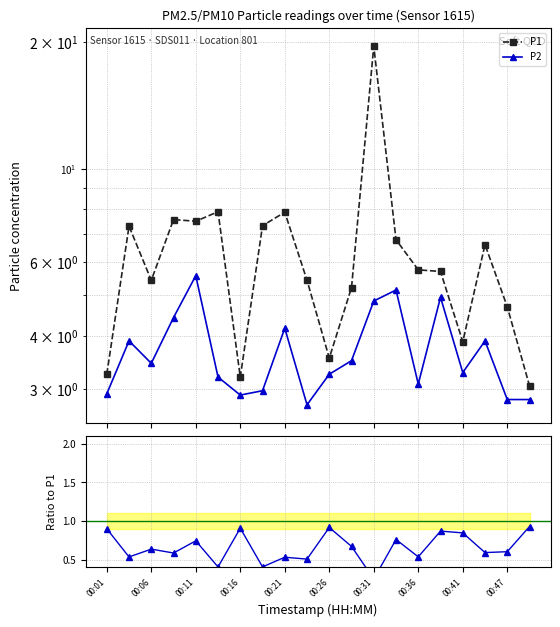

True or false: P2 and P1 cross at least once.

False